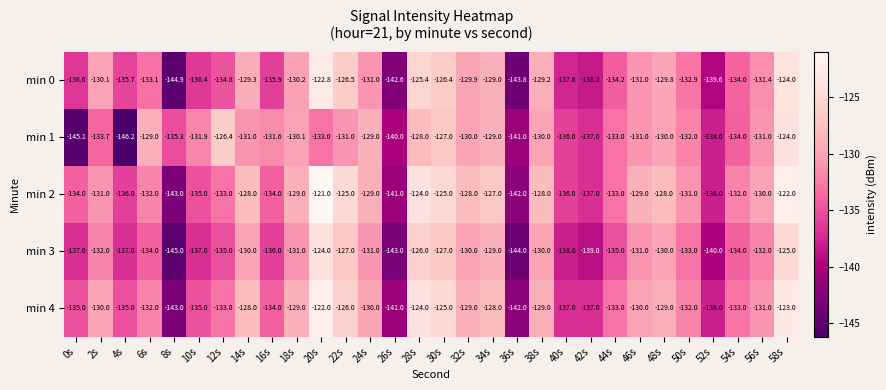

How many data points does each series have?

30